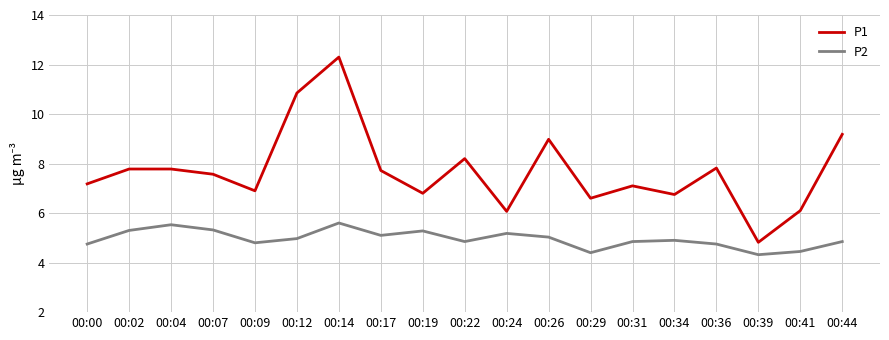

What is the greatest value displayed?

12.3